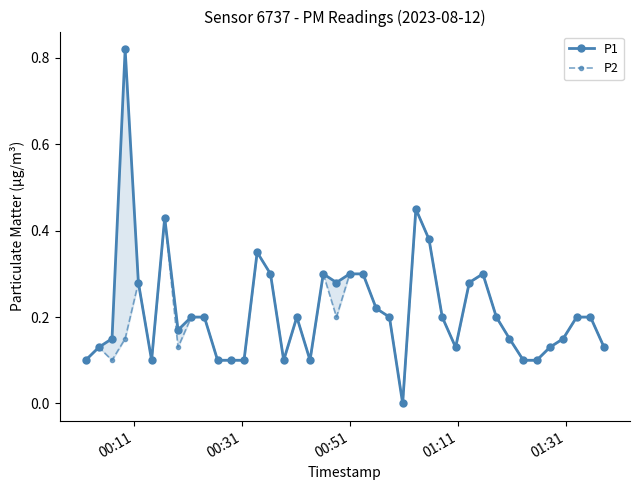

How many interior local peaks does the P2 series have?

8